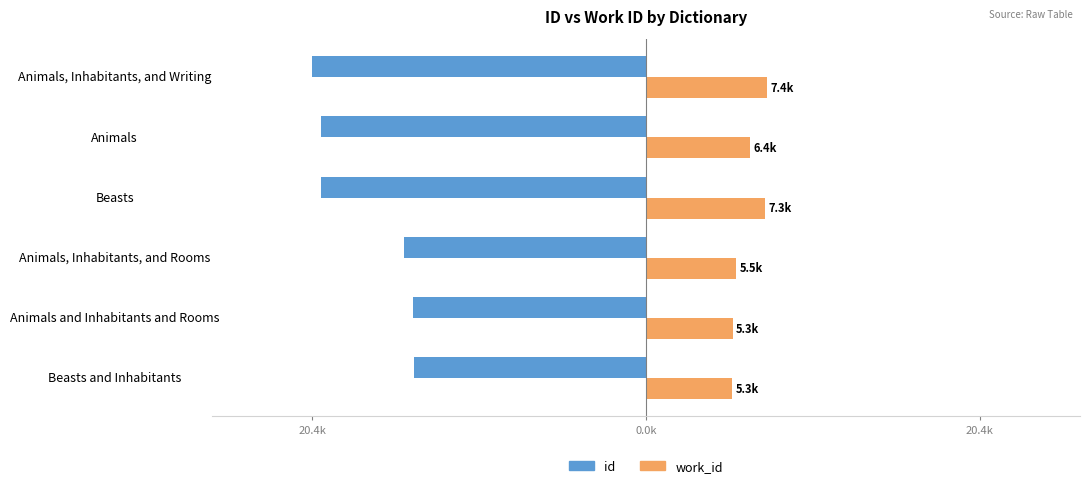

What are all the series names shown in the legend?

id, work_id